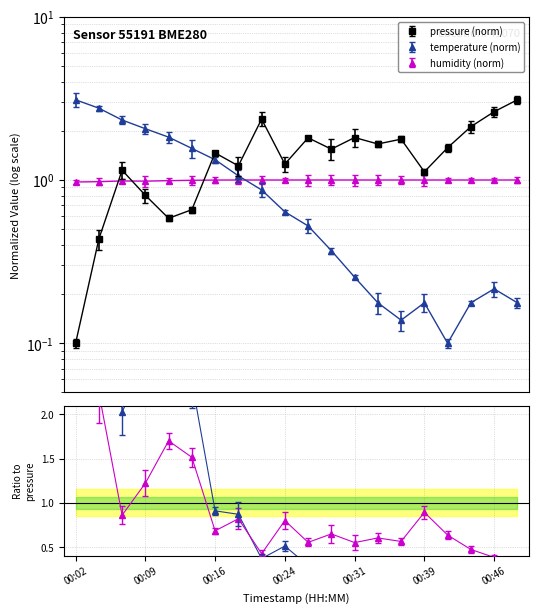

Which series has the largest total across all categories?

pressure